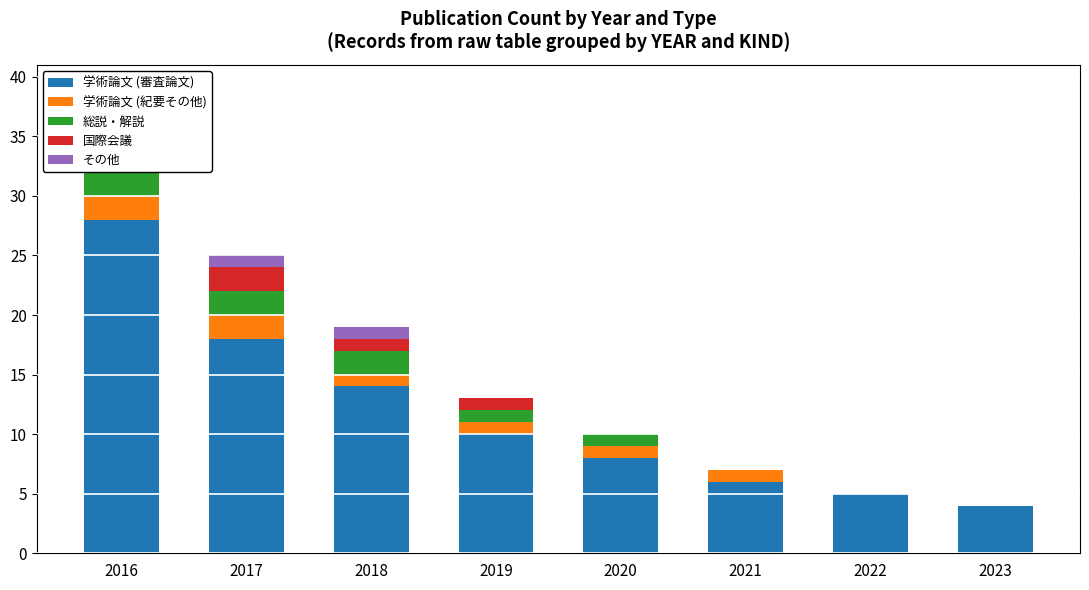

What is the difference between the highest and lowest values at 2018?

13